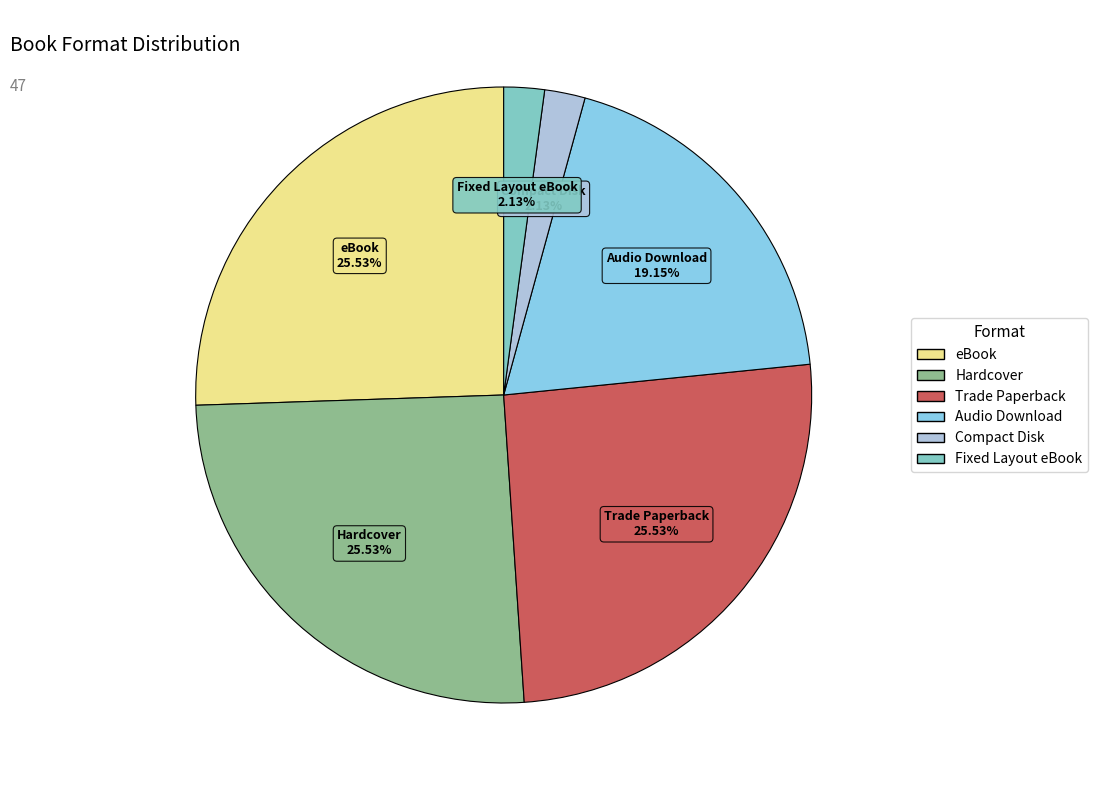

To the nearest percent, what portion does Compact Disk represent?

2%